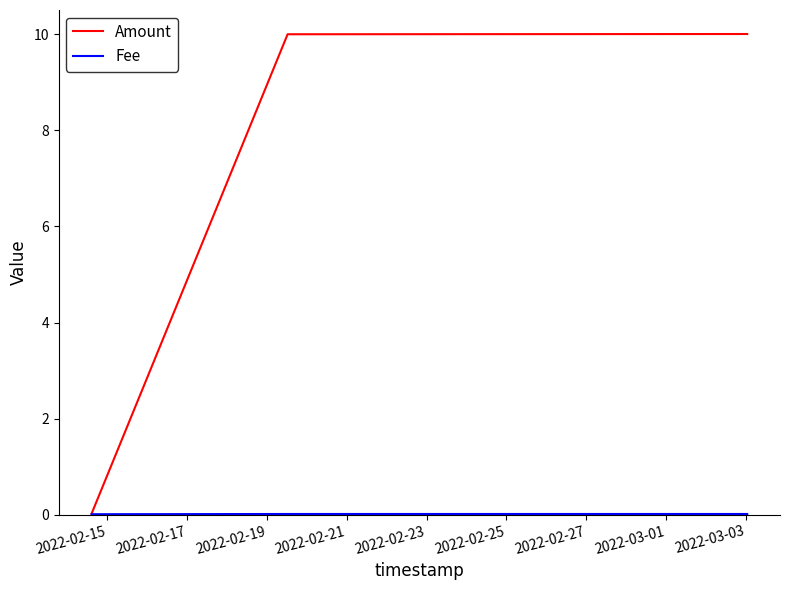

Which series has the largest range (max minus min)?

Amount